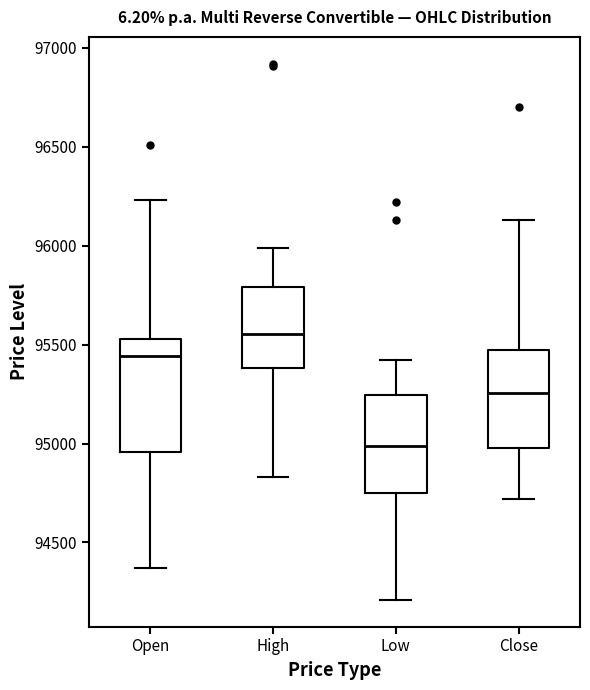

Reading left to right, transcribe this box plot: for each box, give where its median line is, the range the box spans, and where its two whiskers end, as read against the y-axis. The values are not printed on the chart, so give them approximately, as read against the axis.

Open: median 95450, box 94950 to 95550, whiskers 94350 to 96250
High: median 95550, box 95400 to 95800, whiskers 94850 to 96000
Low: median 95000, box 94750 to 95250, whiskers 94200 to 95400
Close: median 95250, box 95000 to 95500, whiskers 94700 to 96150